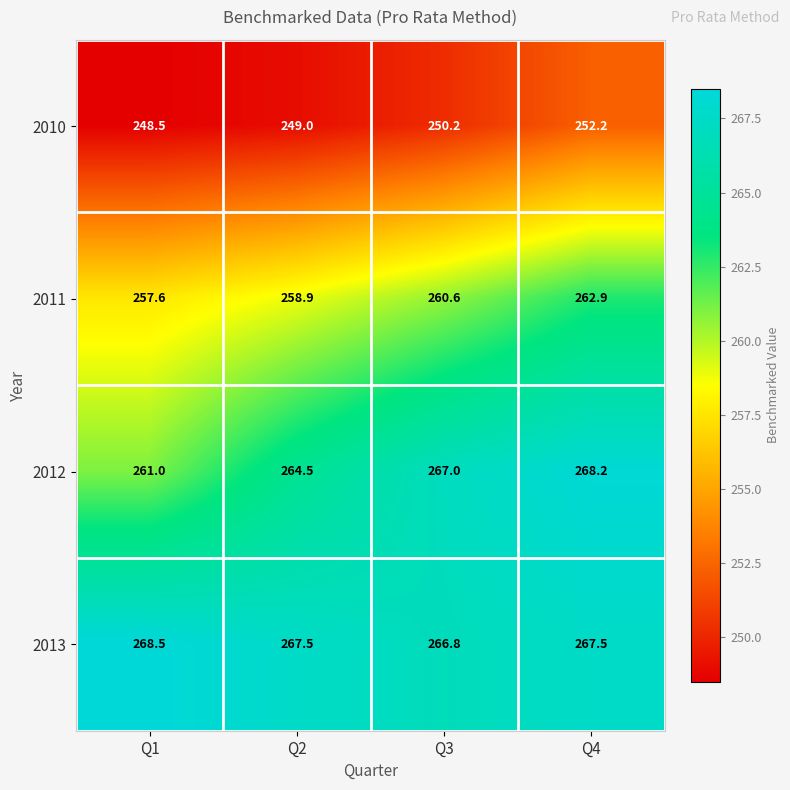

The 2010 series shows 173.4 at Q2. True or false?

False